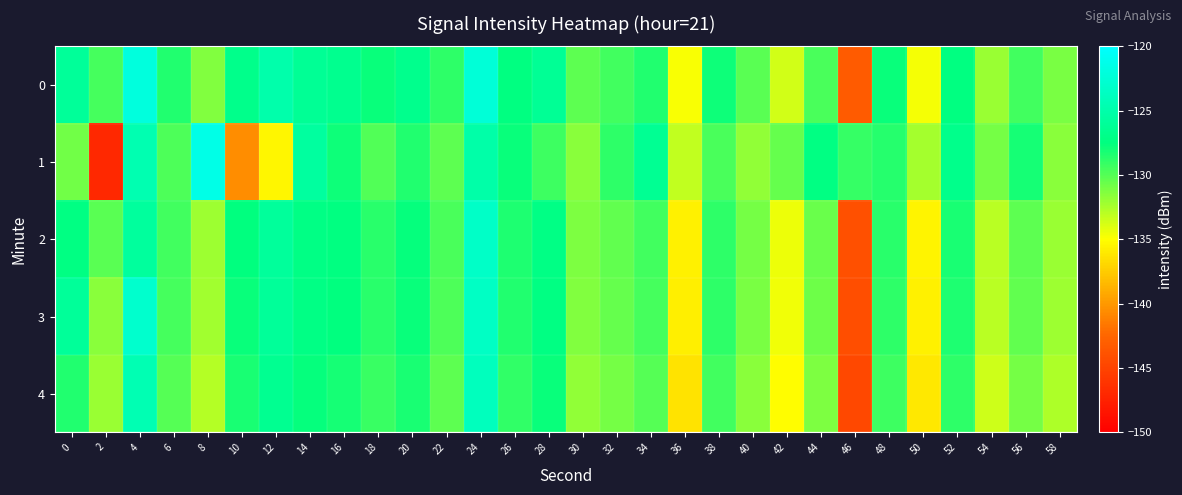

What is the maximum value shown in the chart?

-121.4